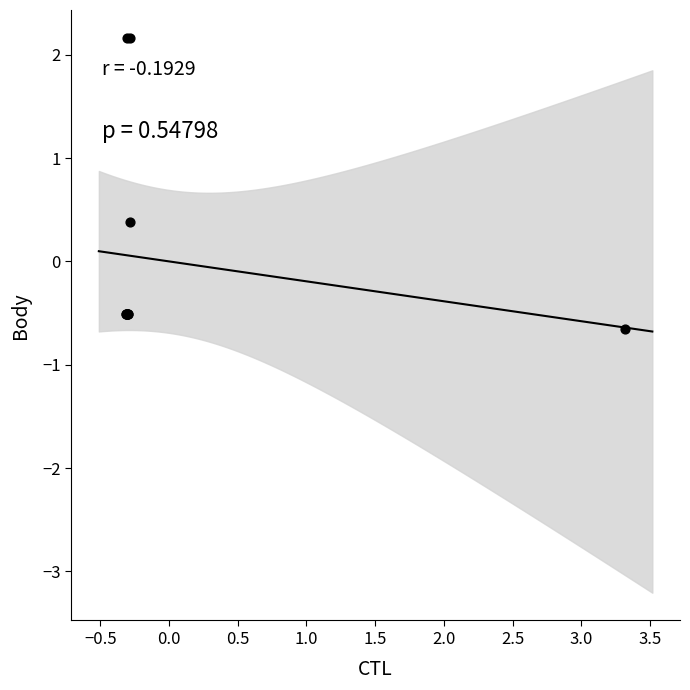

What Y value in the scatter plot is closest to 0?

0.4